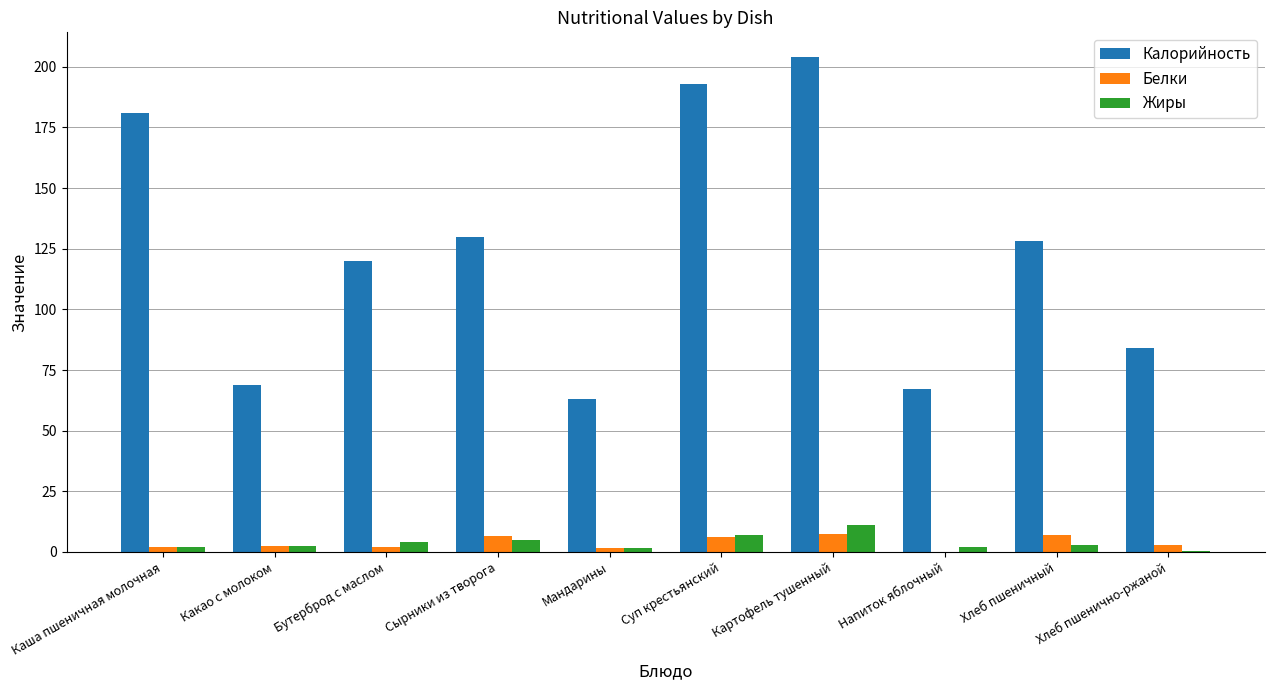

At which category is the sum across all series the highest?

Картофель тушенный